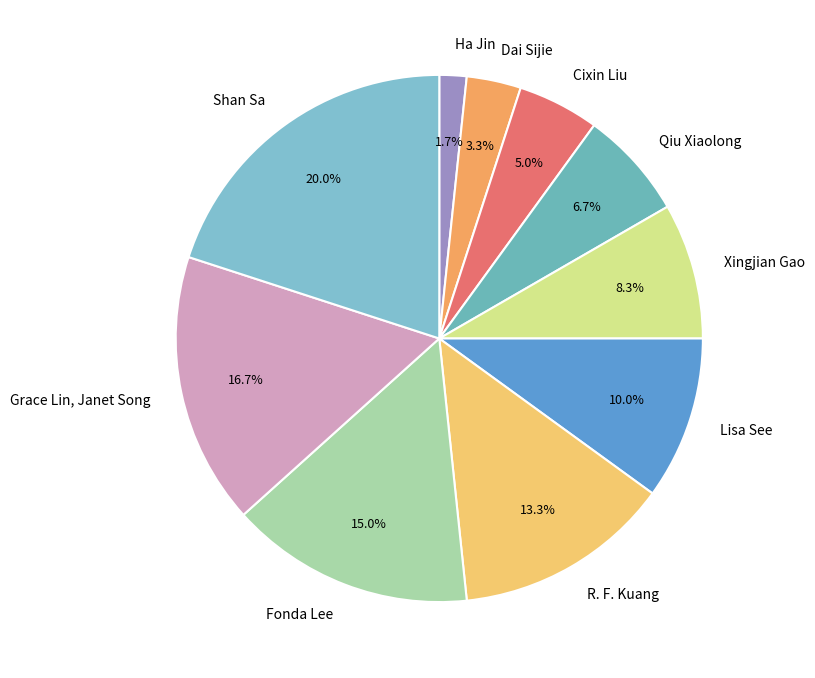

Is there any slice that represents more than half of the pie?

No